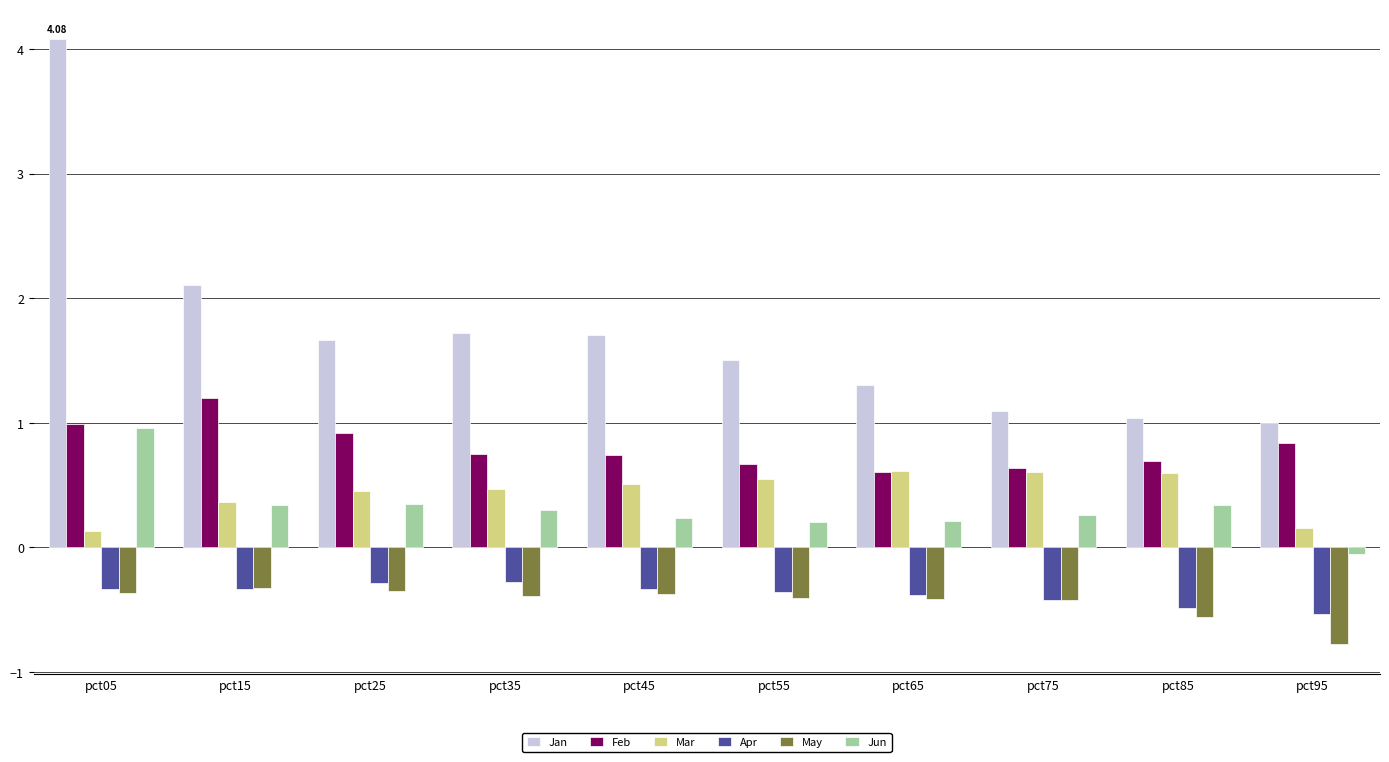

Is it true that Jun equals 0.3 at pct75?

True